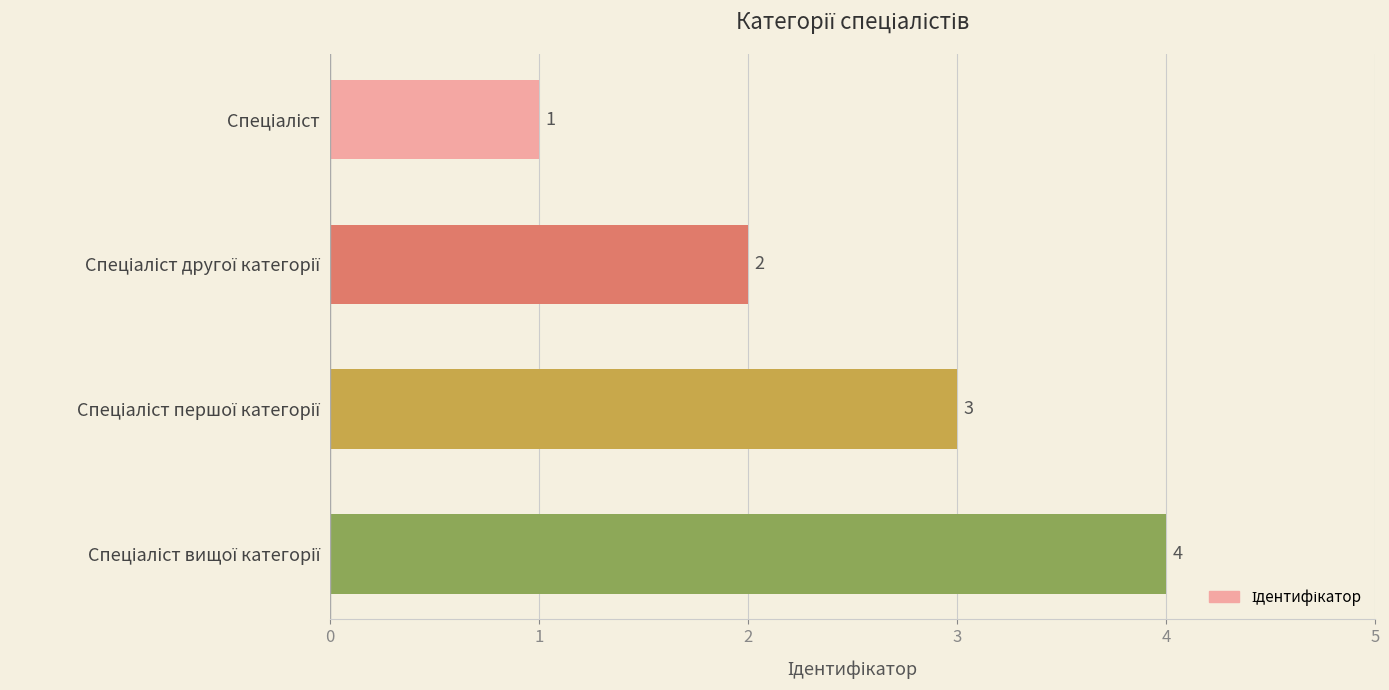

How many bars are there in total?

4